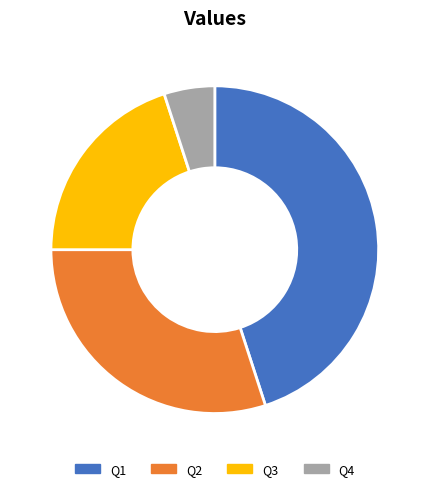

True or false: Q2 accounts for 30% of the total.

True